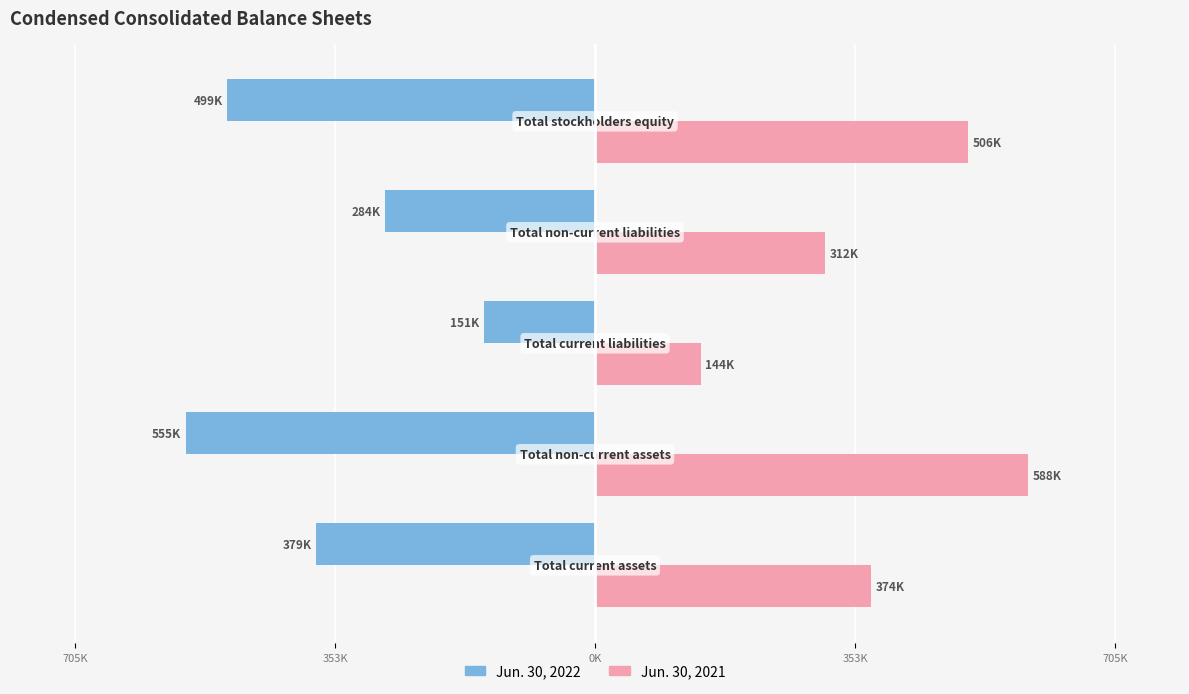

What are all the series names shown in the legend?

Jun. 30, 2022, Jun. 30, 2021